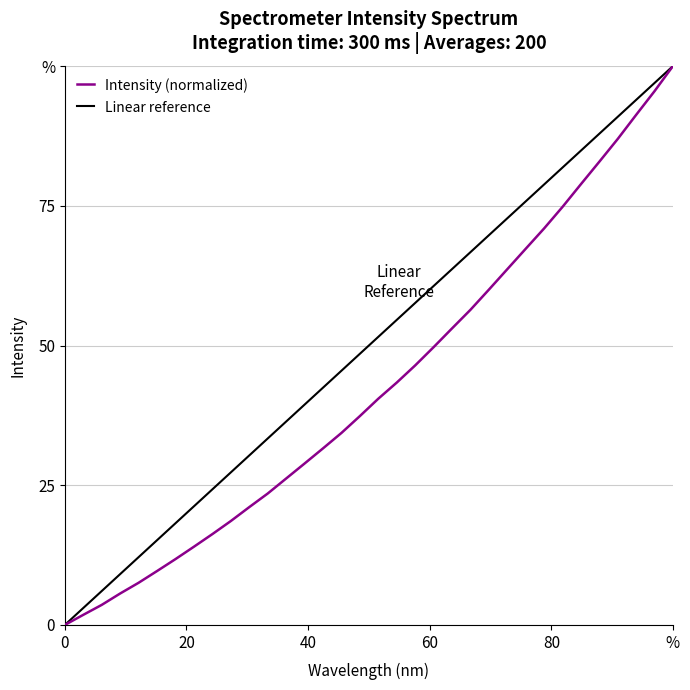

Count the number of values greater than 40.

17